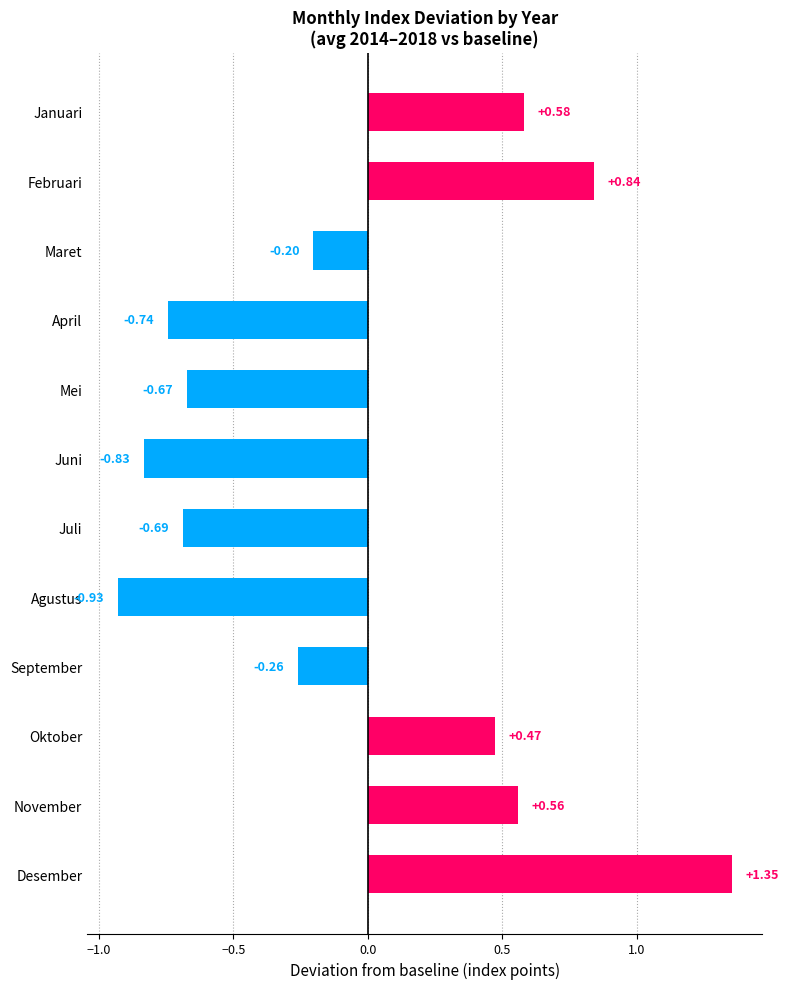

Rank the categories by value from lowest to highest.

Agustus, Juni, April, Juli, Mei, September, Maret, Oktober, November, Januari, Februari, Desember